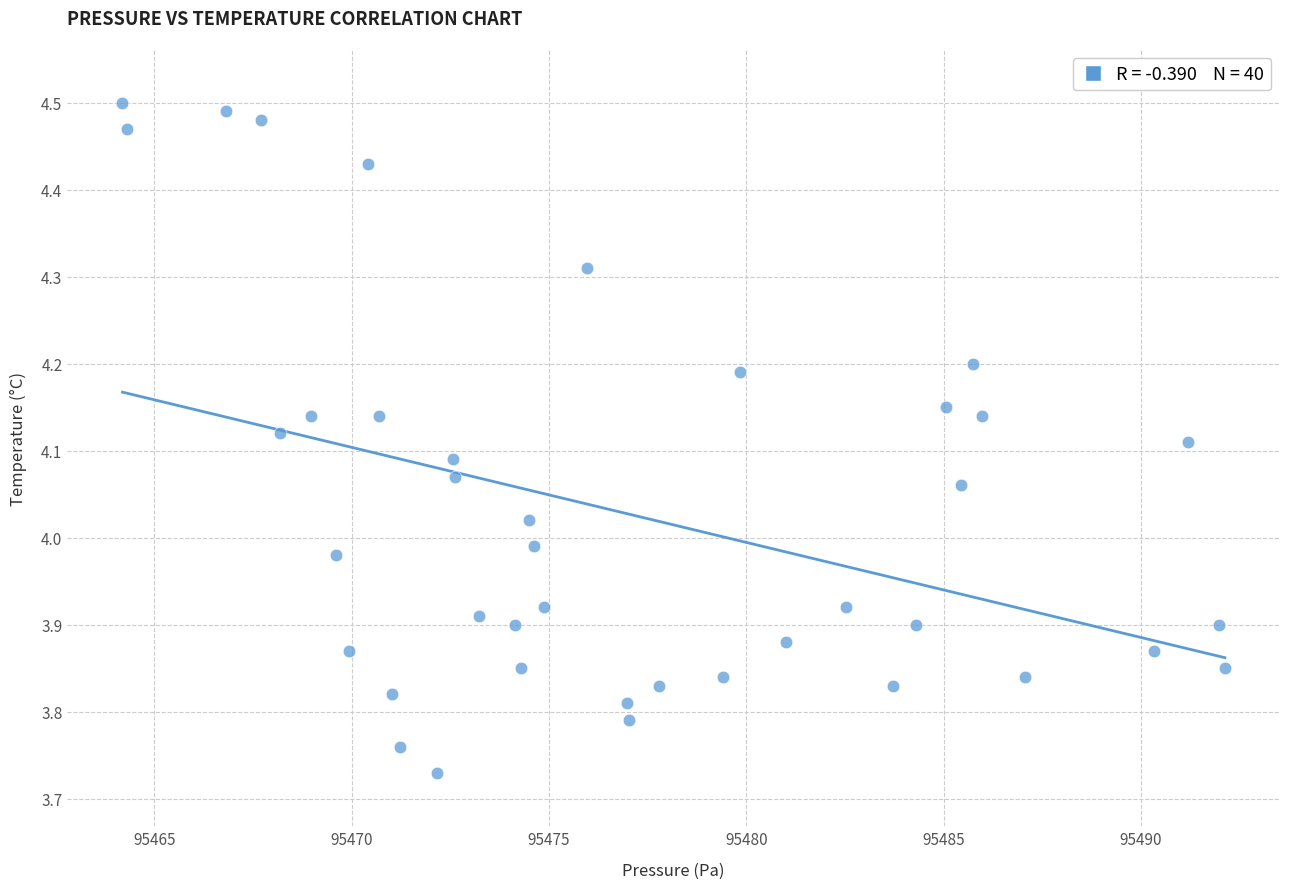

What is the range of Y values (max minus min)?

0.8